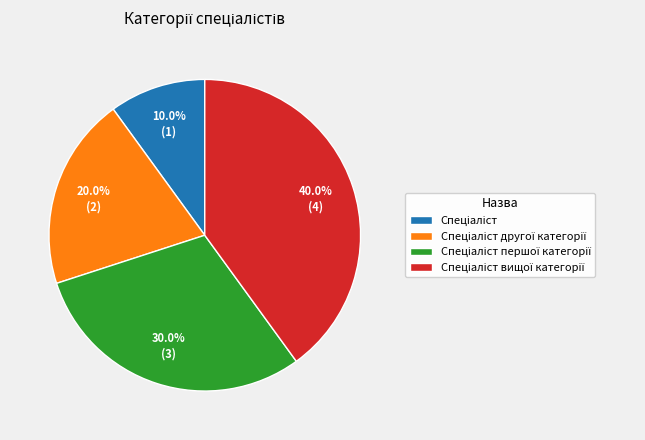

Is there a majority slice in this chart?

No